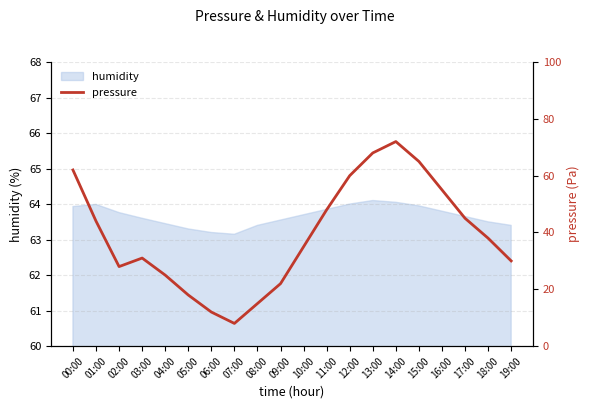

What is the approximate value at 13:00, to the nearest 5?

70